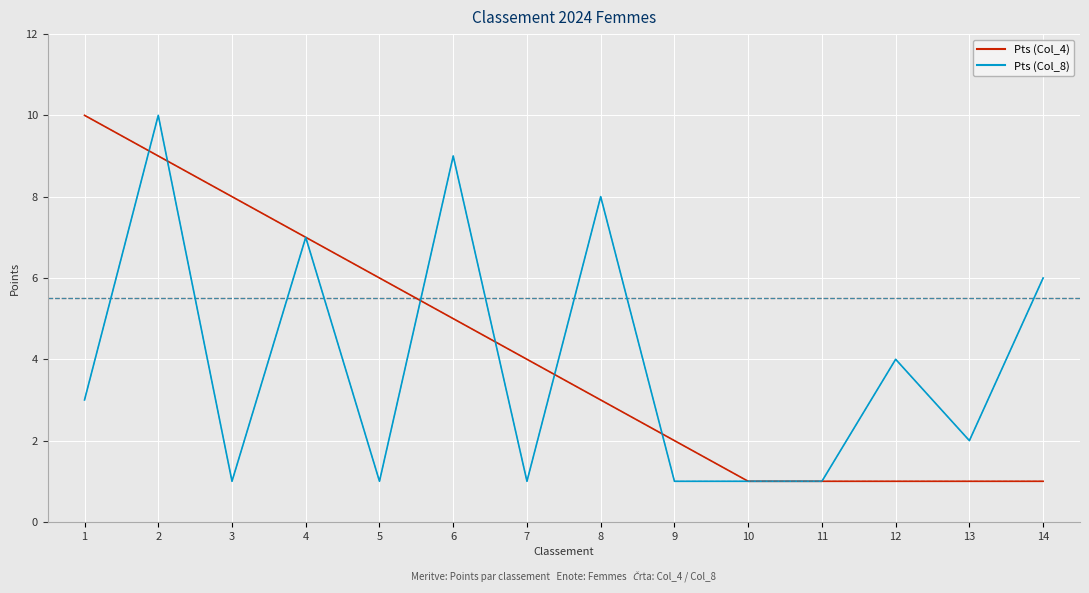

Between which two adjacent categories do Pts (Col_8) and Pts (Col_4) first intersect?

1 and 2